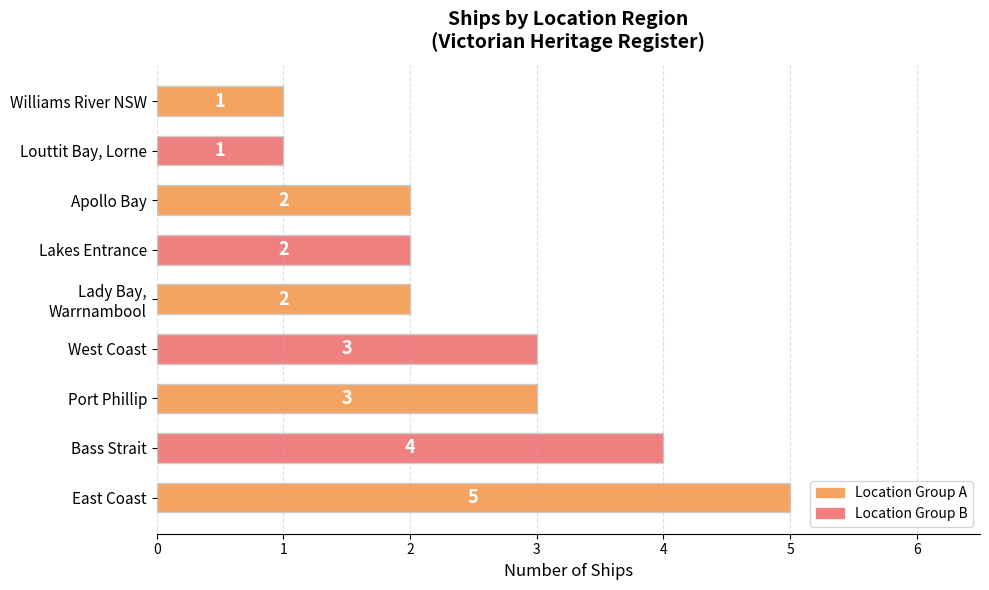

Which has a higher value, West Coast or Williams River NSW?

West Coast